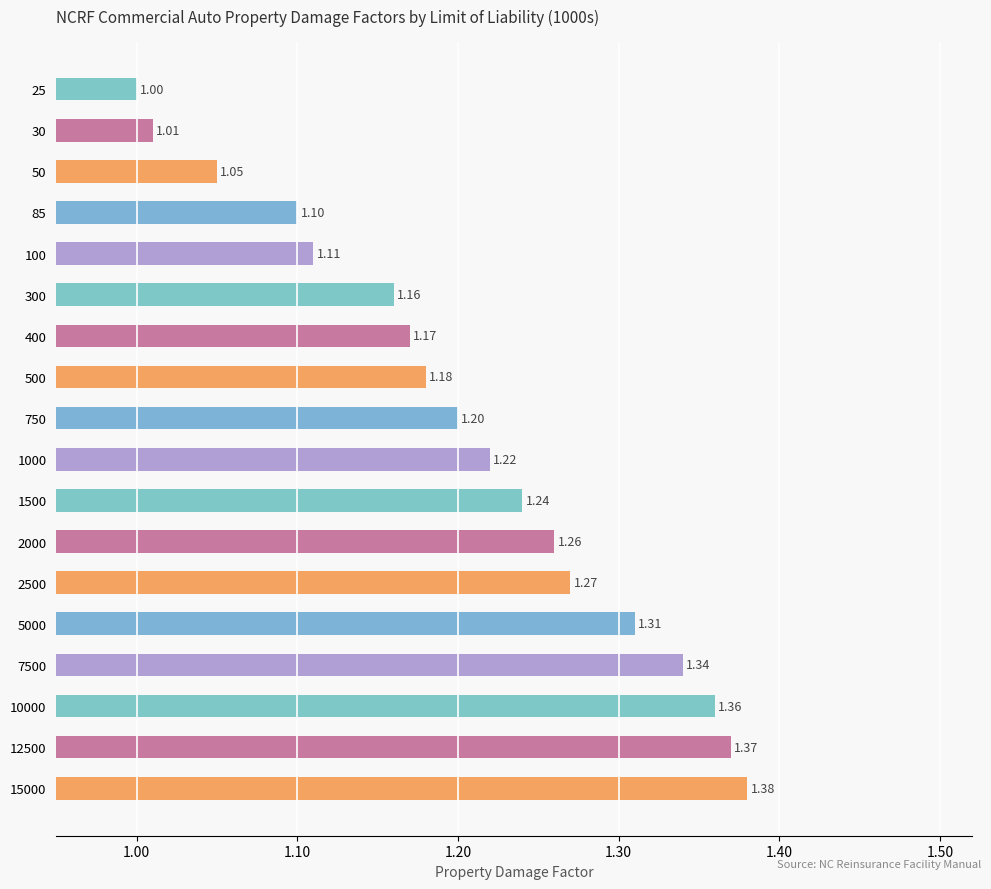

What is the average value?

1.2